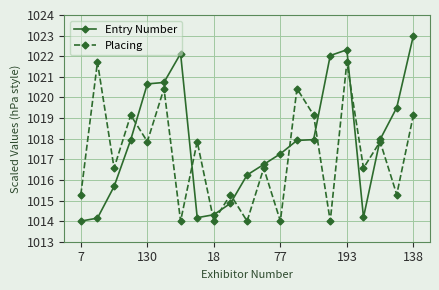

Rank the series by their maximum value, from highest to lowest.

Entry Number, Placing